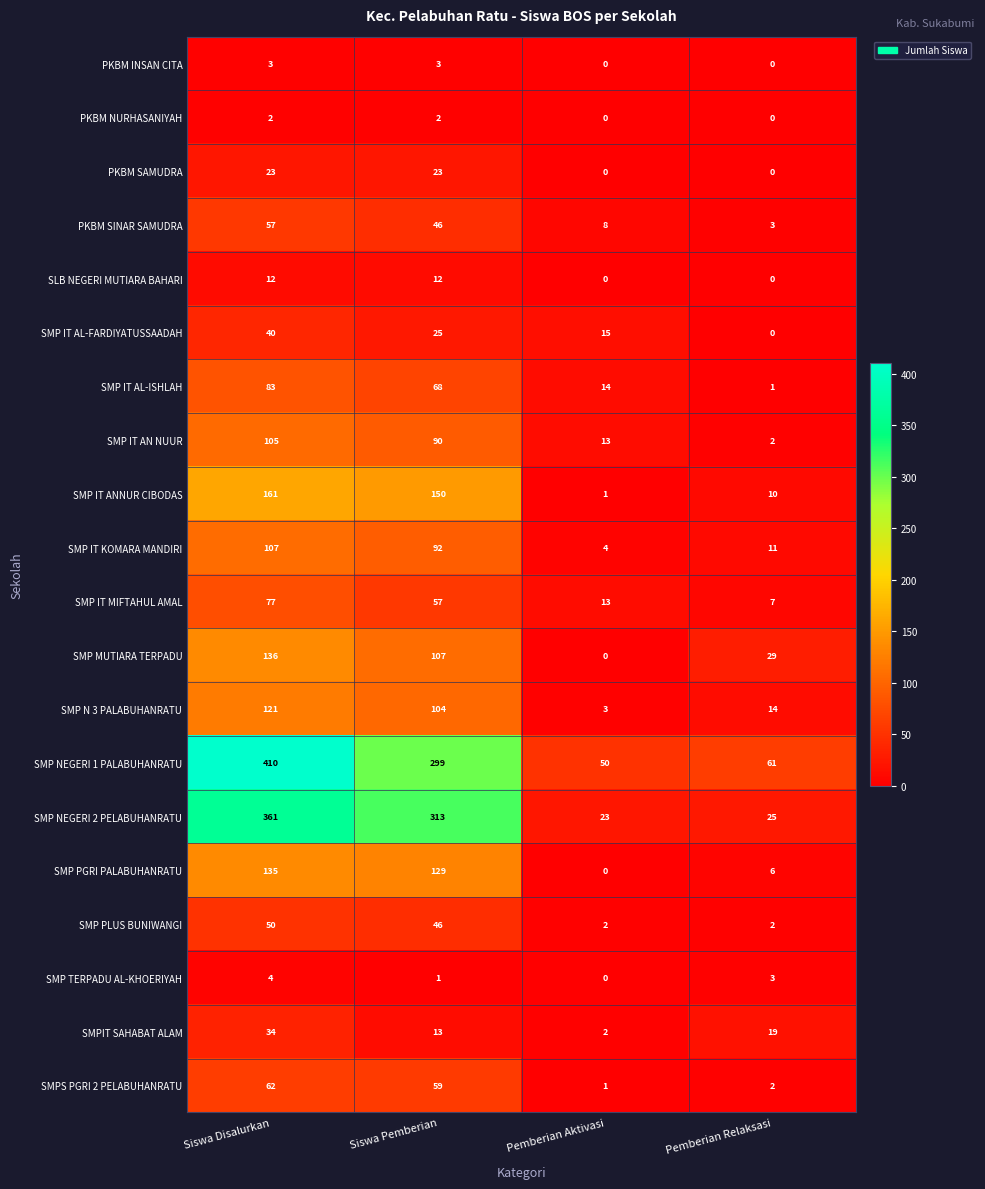

True or false: PKBM SAMUDRA has a value of -13 at Pemberian Aktivasi.

False